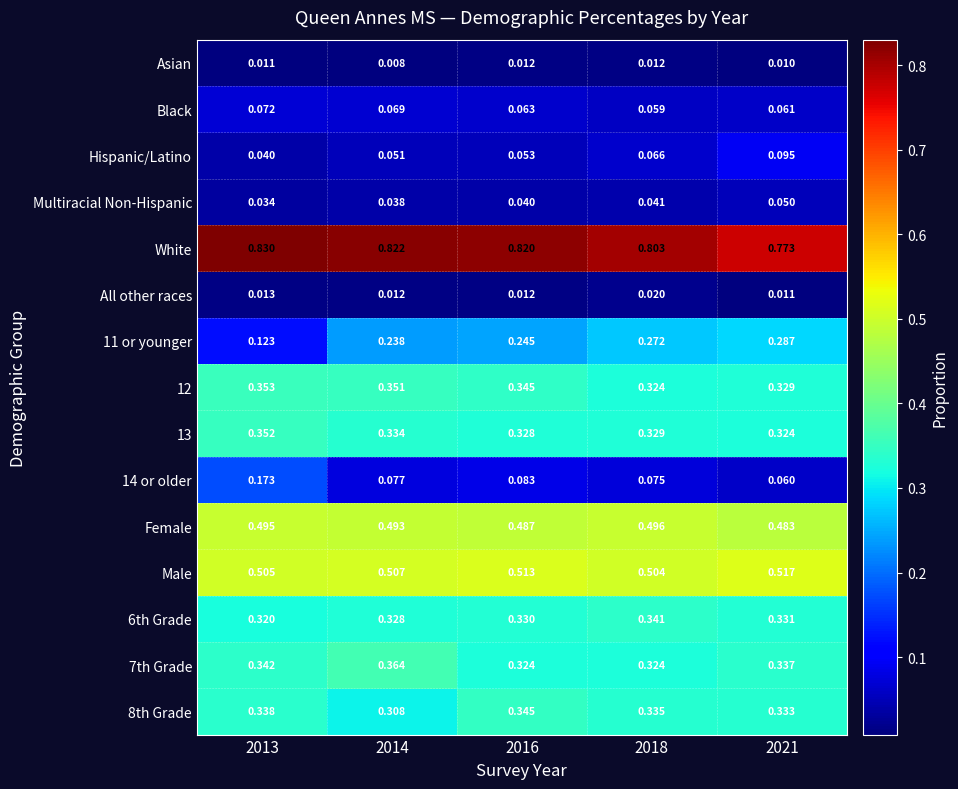

List the series in order of their peak value, lowest first.

Asian, All other races, Multiracial Non-Hispanic, Black, Hispanic/Latino, 14 or older, 11 or younger, 6th Grade, 8th Grade, 13, 12, 7th Grade, Female, Male, White